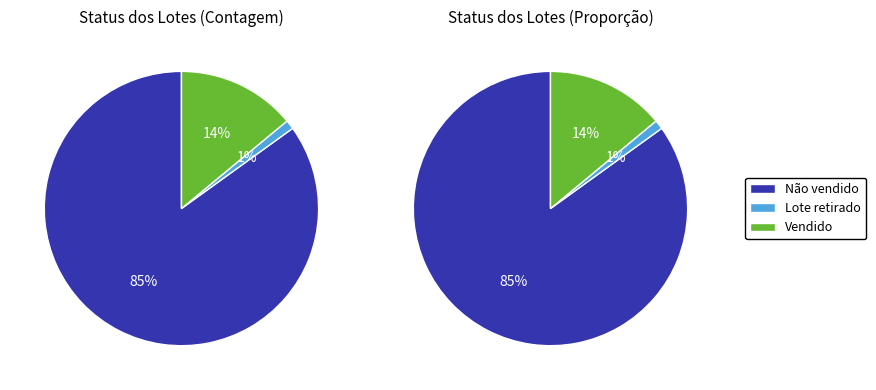

The Não vendido slice represents 85% of the pie. True or false?

True